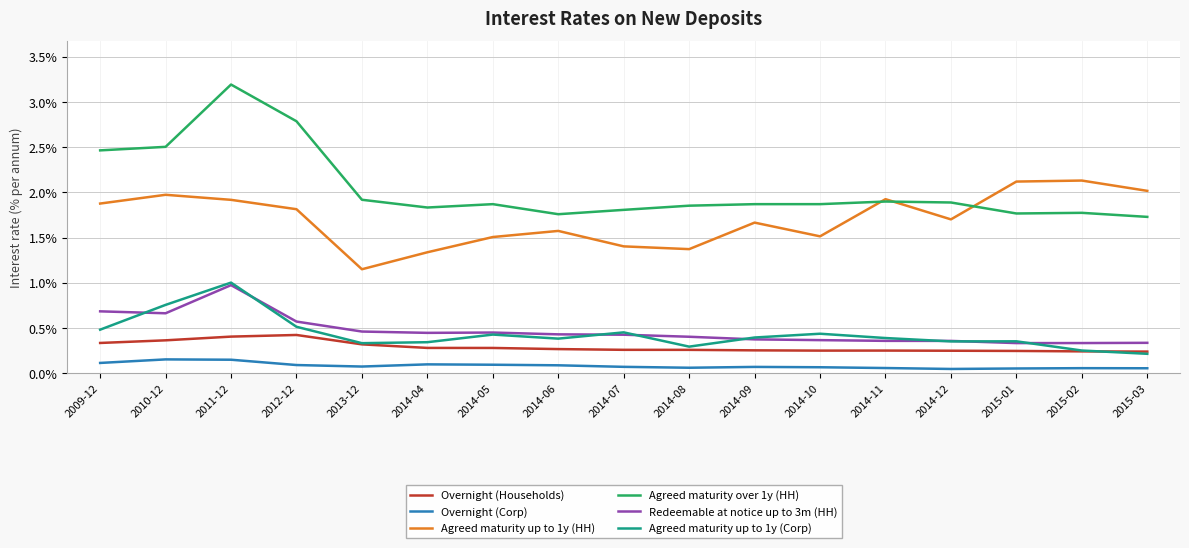

What is the greatest value displayed?

3.2